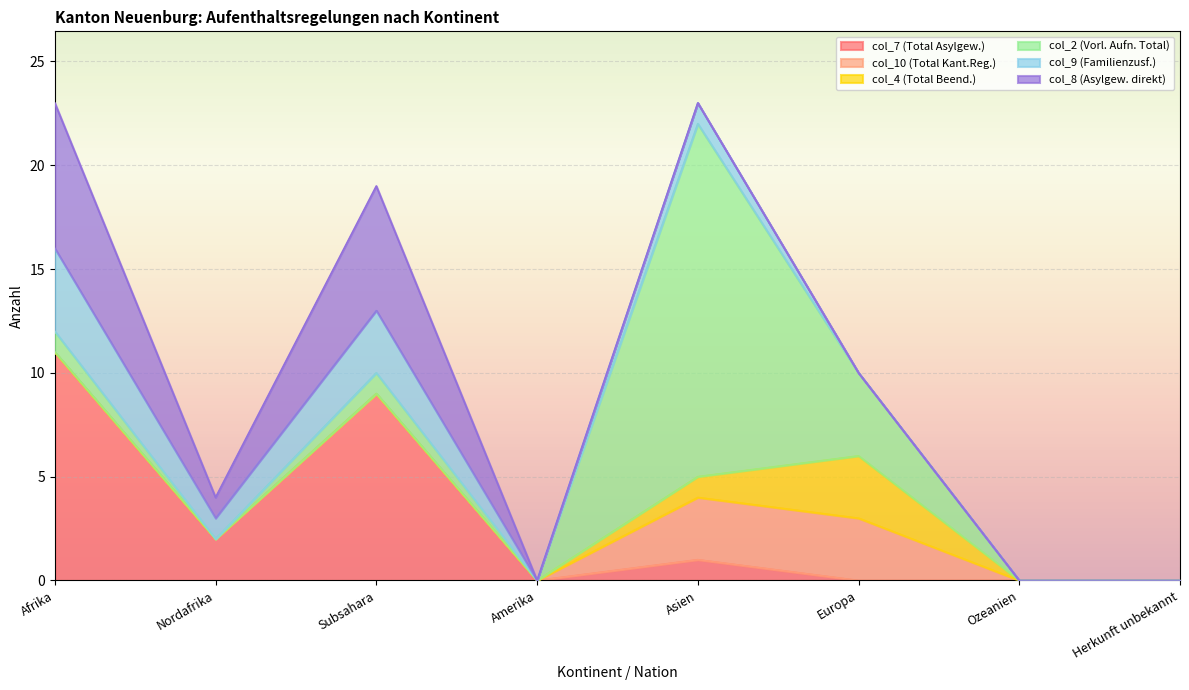

At which category is the sum across all series the highest?

Afrika